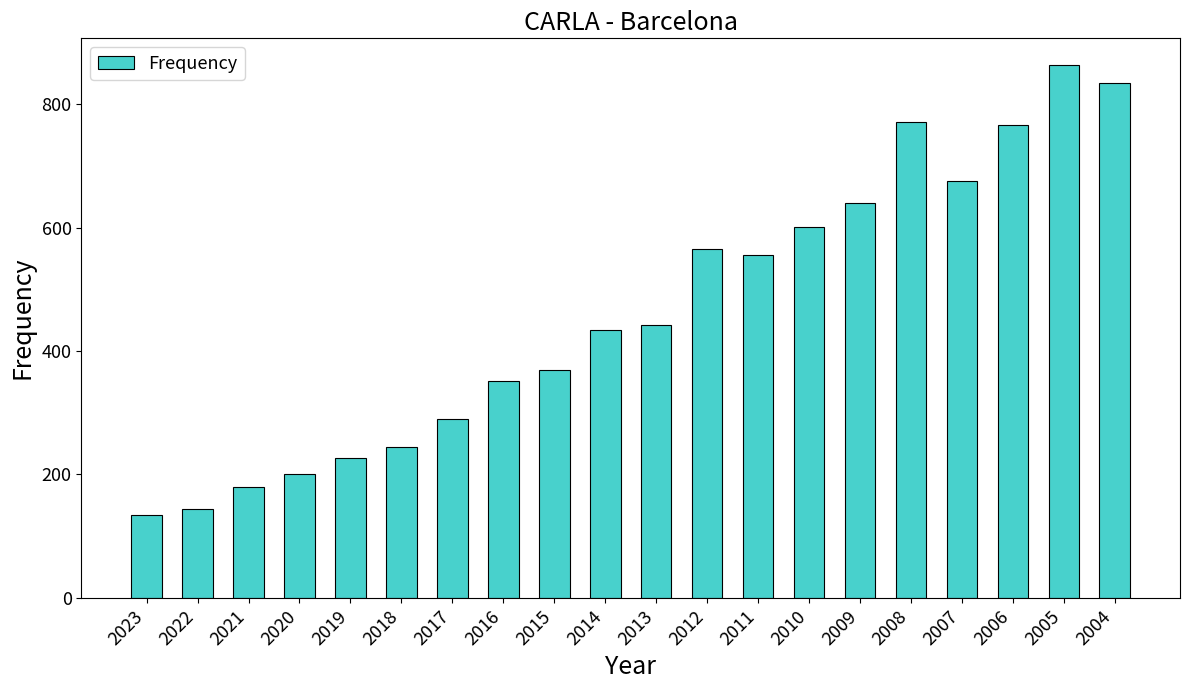

The value at 2012 is 565. True or false?

True